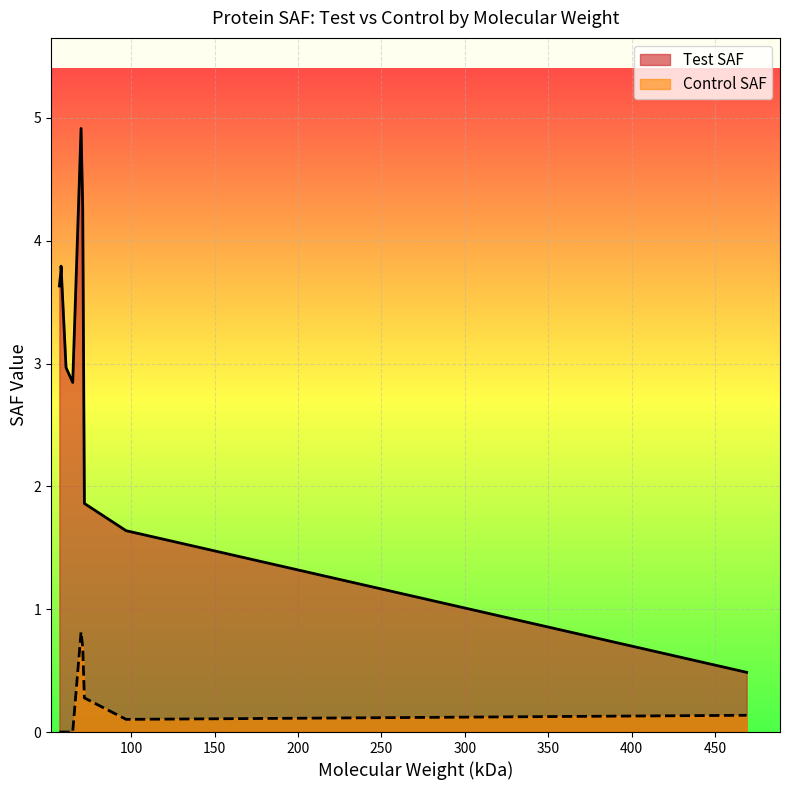

Rank the series by their maximum value, from highest to lowest.

Test SAF, Control SAF